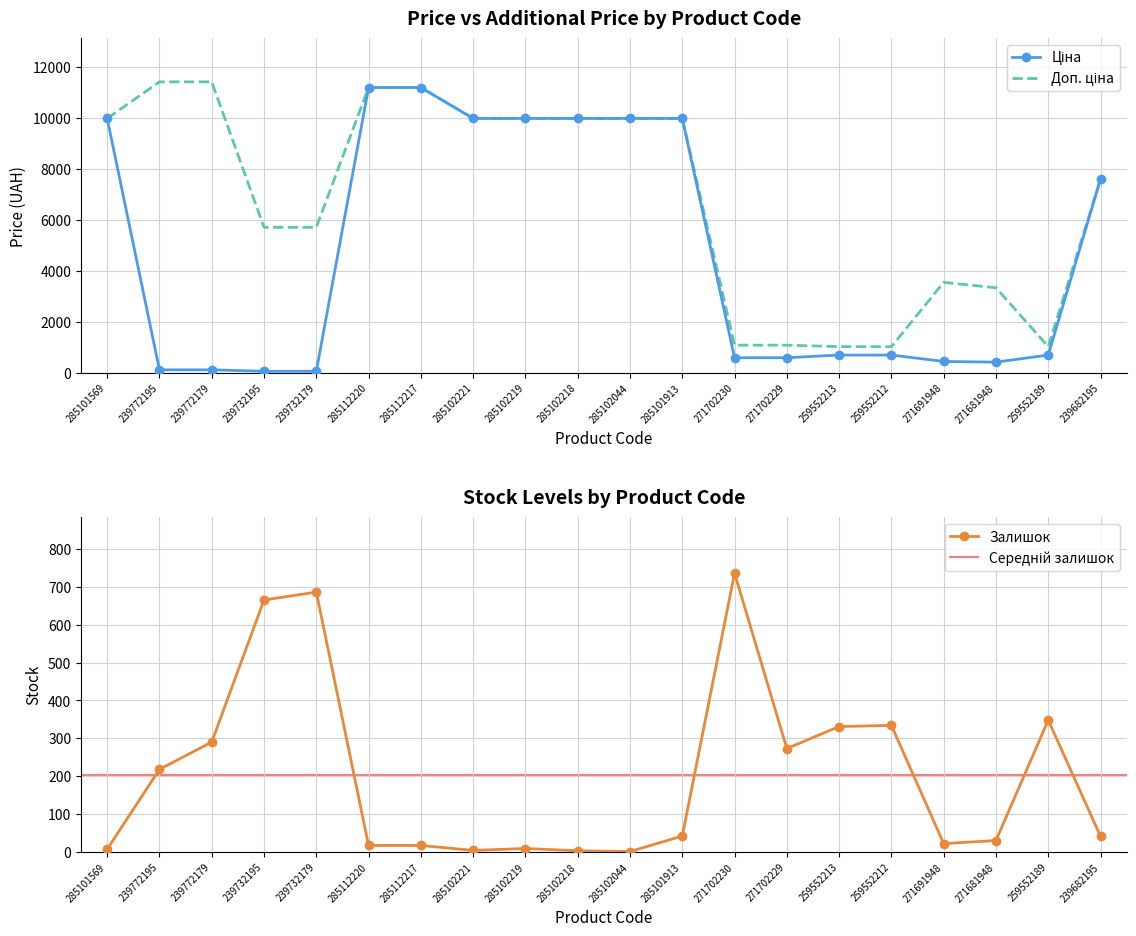

What is the label of the 6th point from the left?

285112220